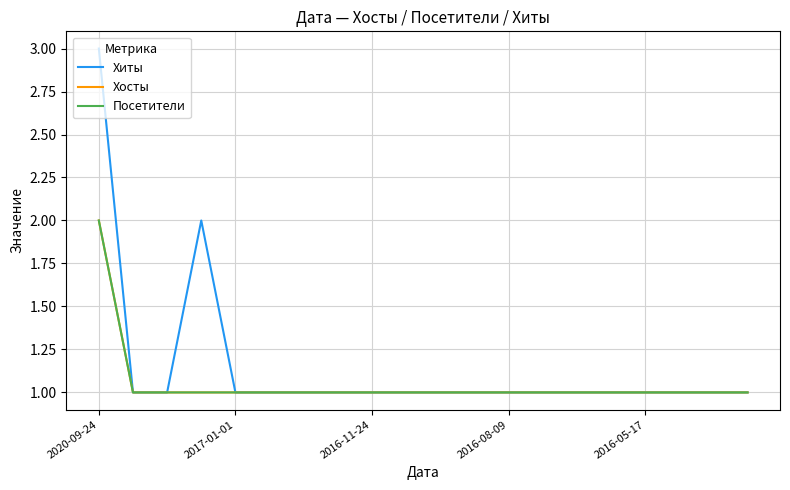

True or false: Хиты and Посетители intersect in this chart.

False